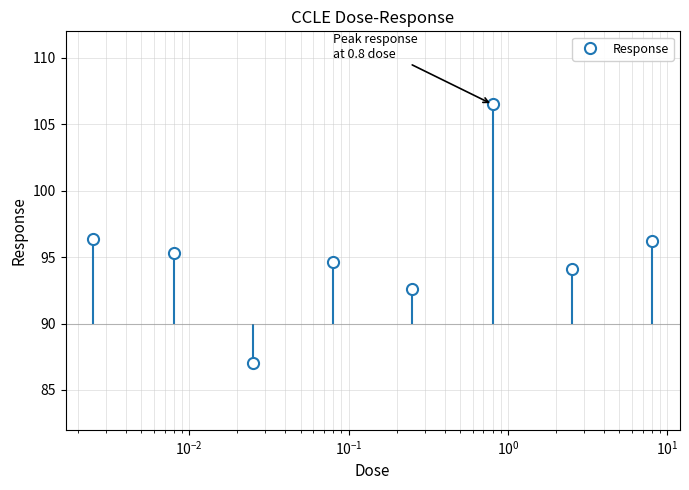

What is the value of the Response point at the 7th from the left?

94.1